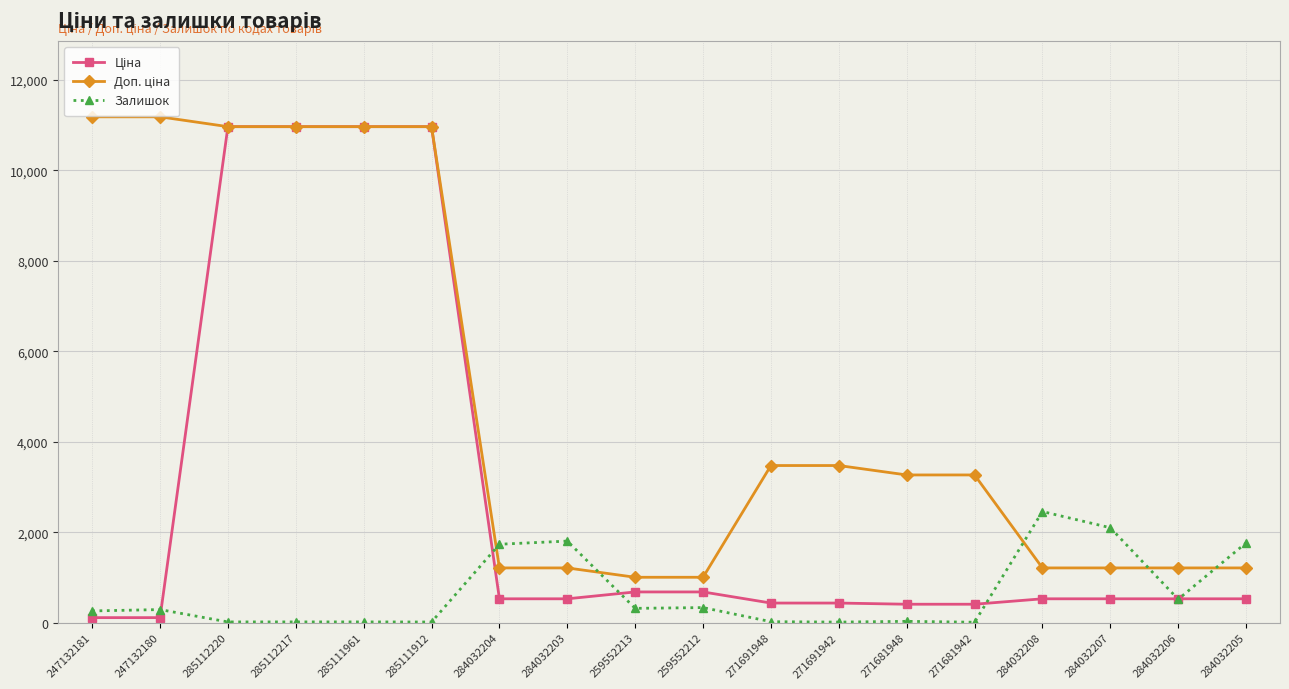

What is the total value across all series at 259552212?

2018.0